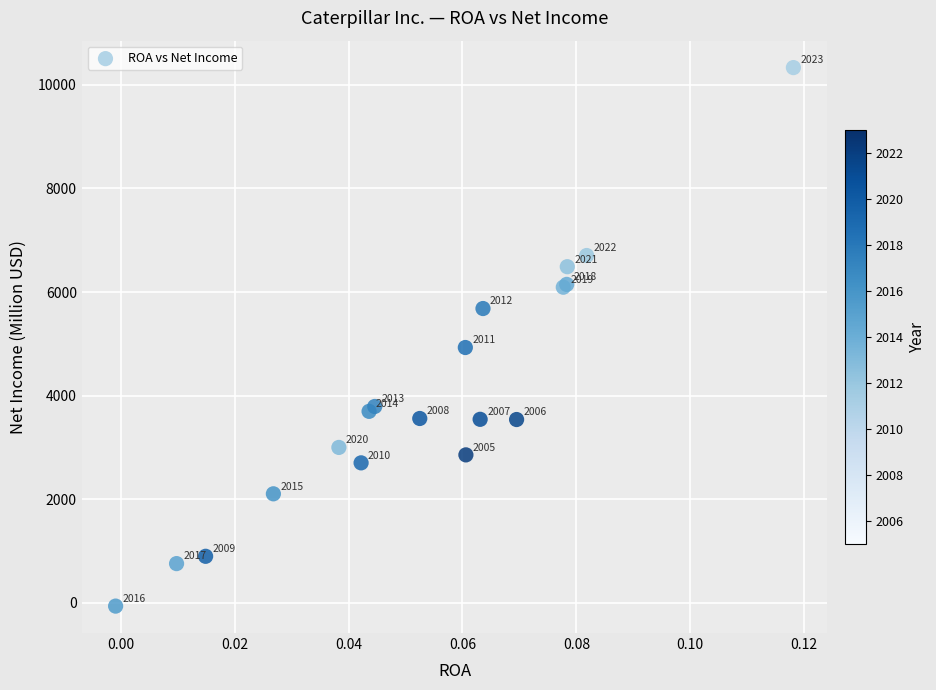

What Y value in the scatter plot is closest to 5134?

4928